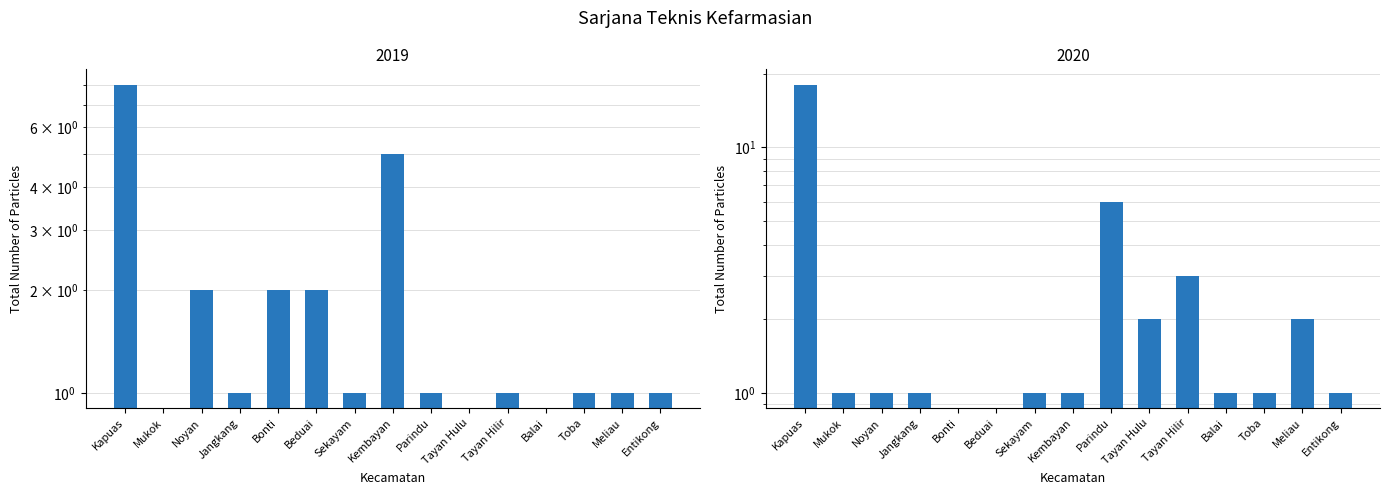

The value of 2020 at Kembayan is 1. True or false?

True